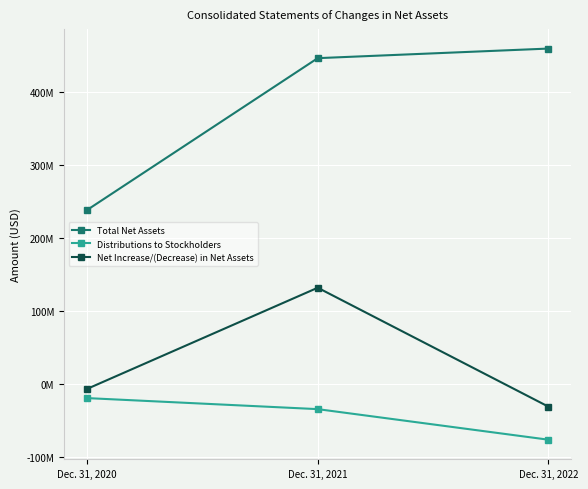

What is the sum of all Net Increase/(Decrease) in Net Assets values?

95833000